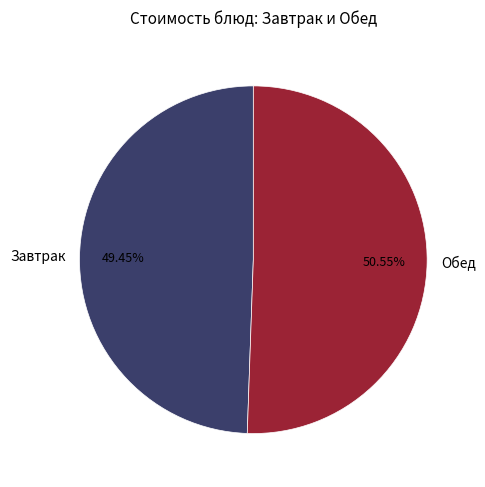

Combined, do Завтрак and Обед account for over 50%?

Yes